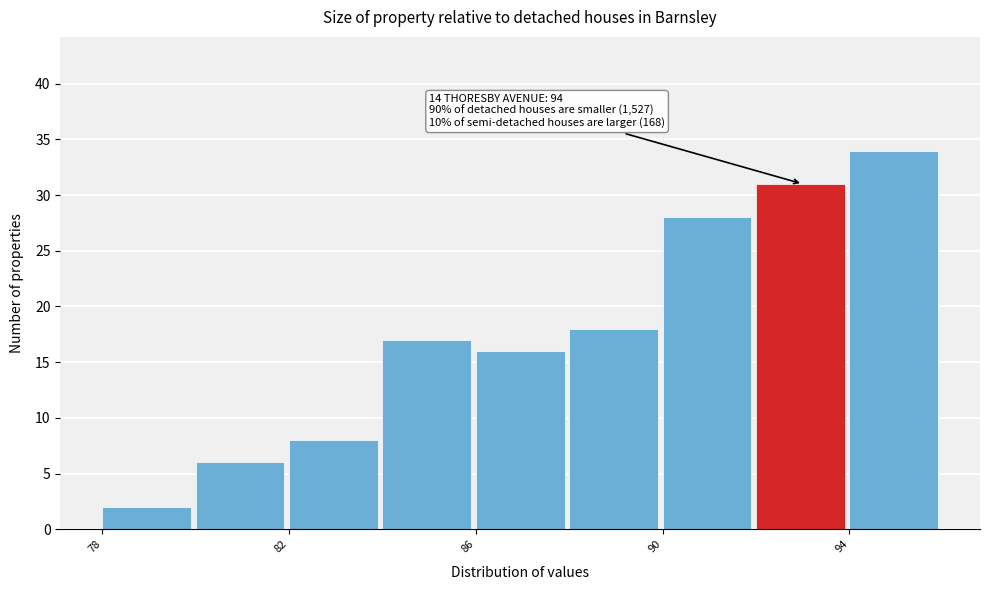

Over which range of the x-axis is the bar tallest?

94 to 96